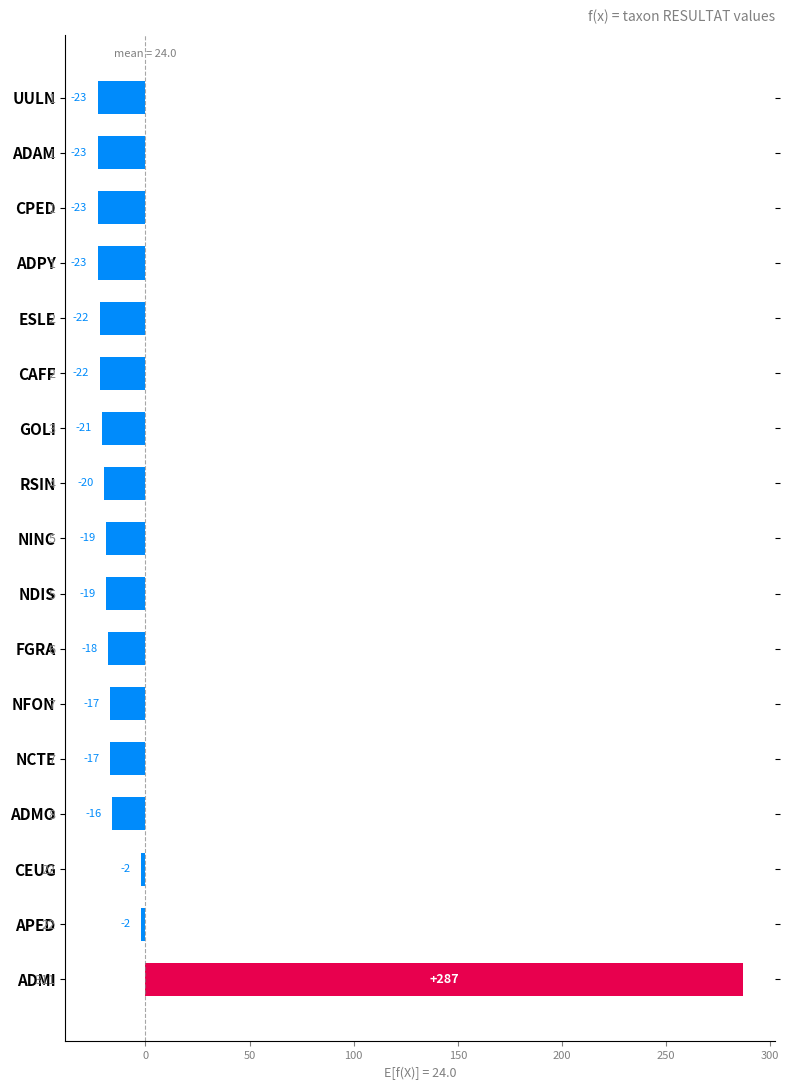

Are the bars grouped side by side (vs. stacked)?

No